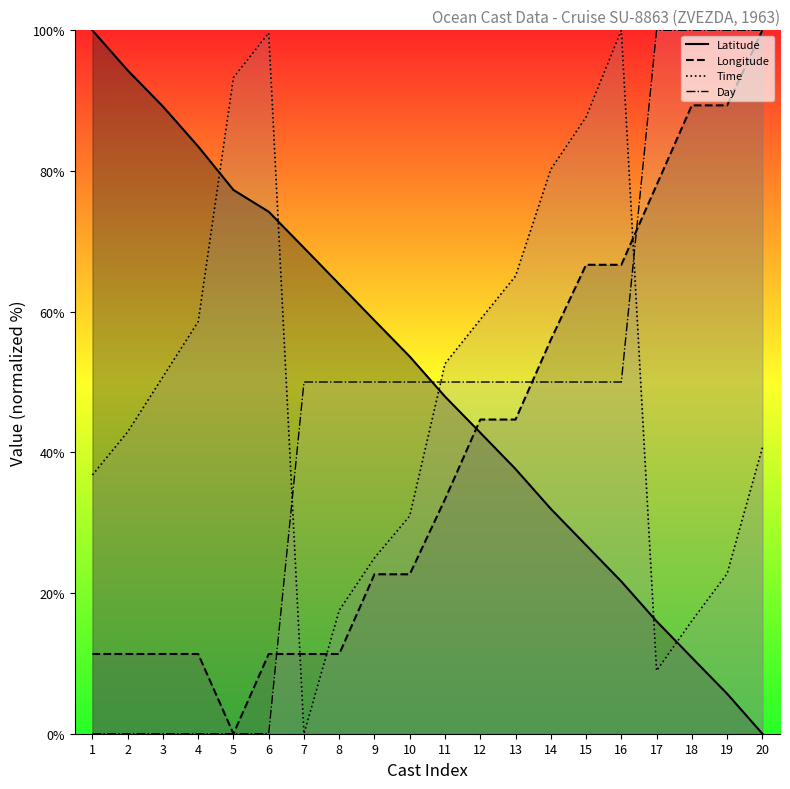

List the labels in order of Time value, smallest first.

7, 17, 18, 8, 19, 9, 10, 1, 20, 2, 3, 11, 4, 12, 13, 14, 15, 5, 6, 16